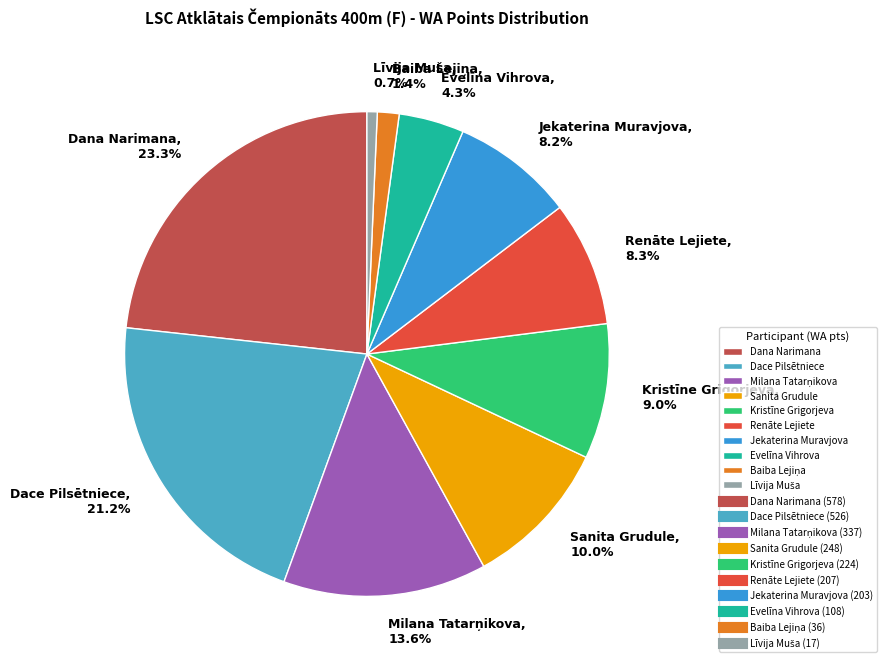

Is it true that Kristīne Grigorjeva is 21% of the pie?

False